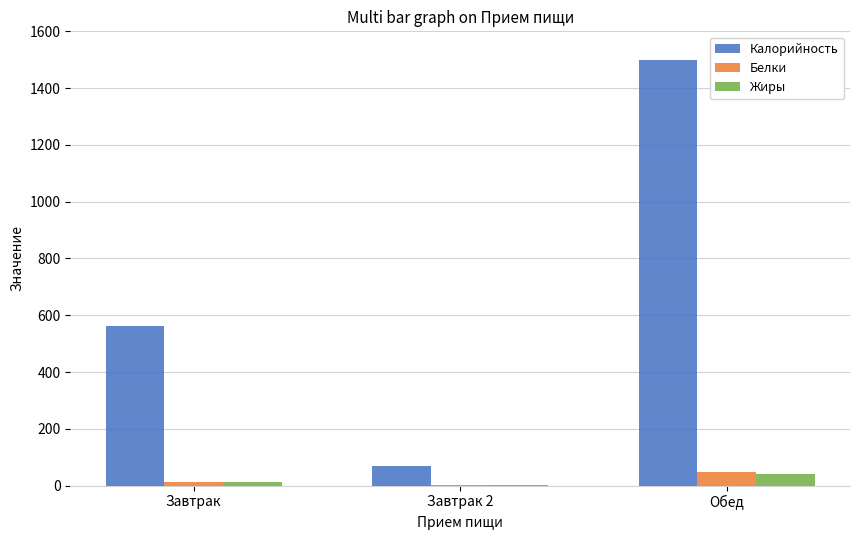

What is the difference between the Жиры values at Завтрак and Обед?

28.1